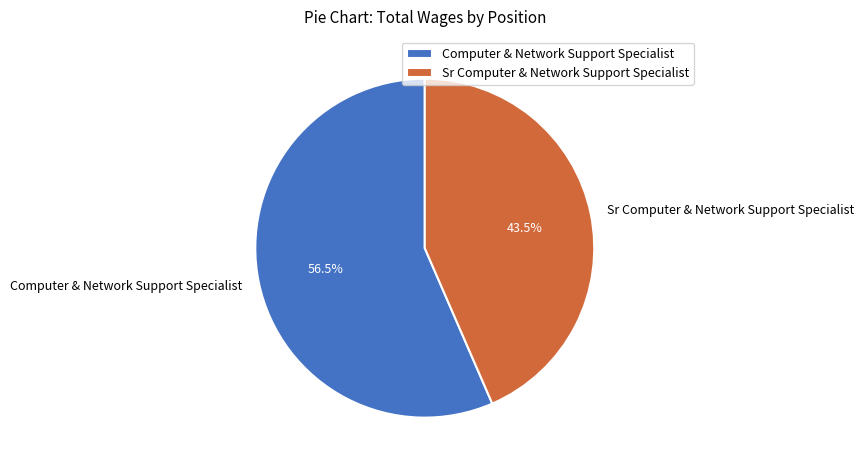

Which has a higher value, Computer & Network Support Specialist or Sr Computer & Network Support Specialist?

Computer & Network Support Specialist